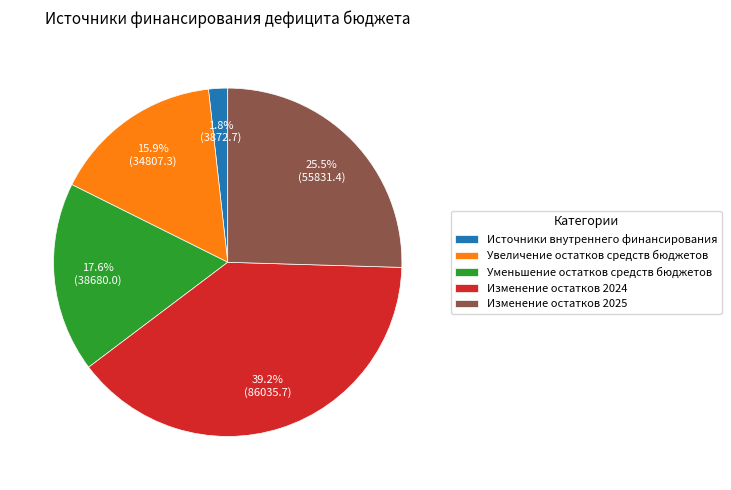

To the nearest percent, what is the difference between the Изменение остатков 2024 and Источники внутреннего финансирования slice percentages?

37%